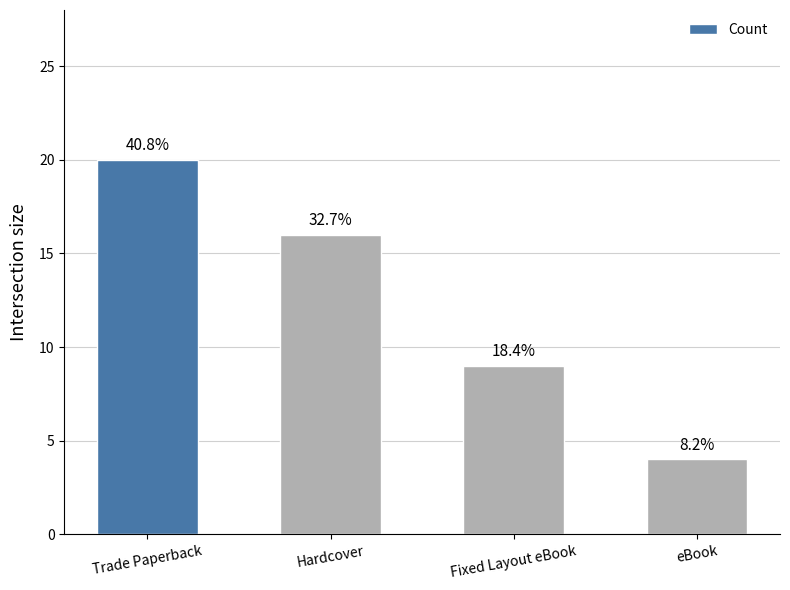

Reading left to right, extract all data points from this chart.

Trade Paperback=20	Hardcover=16	Fixed Layout eBook=9	eBook=4